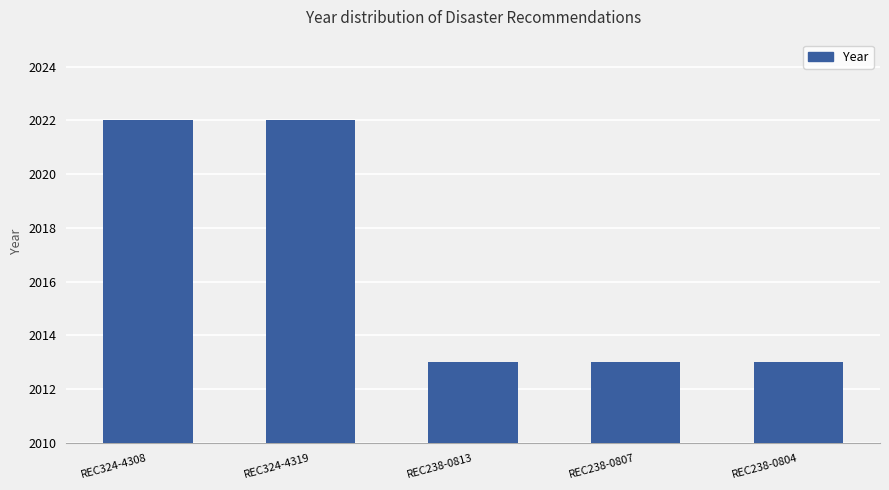

Approximately how many times larger is the value at REC238-0804 compared to REC238-0813?

1.0